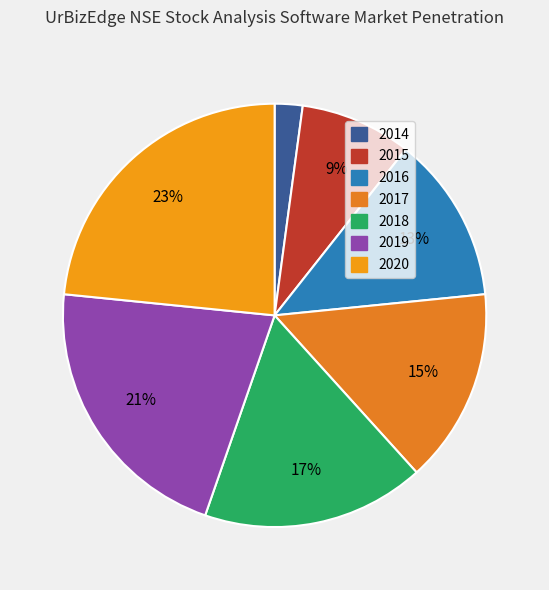

To the nearest percent, what is the combined percentage of 2020 and 2018?

40%